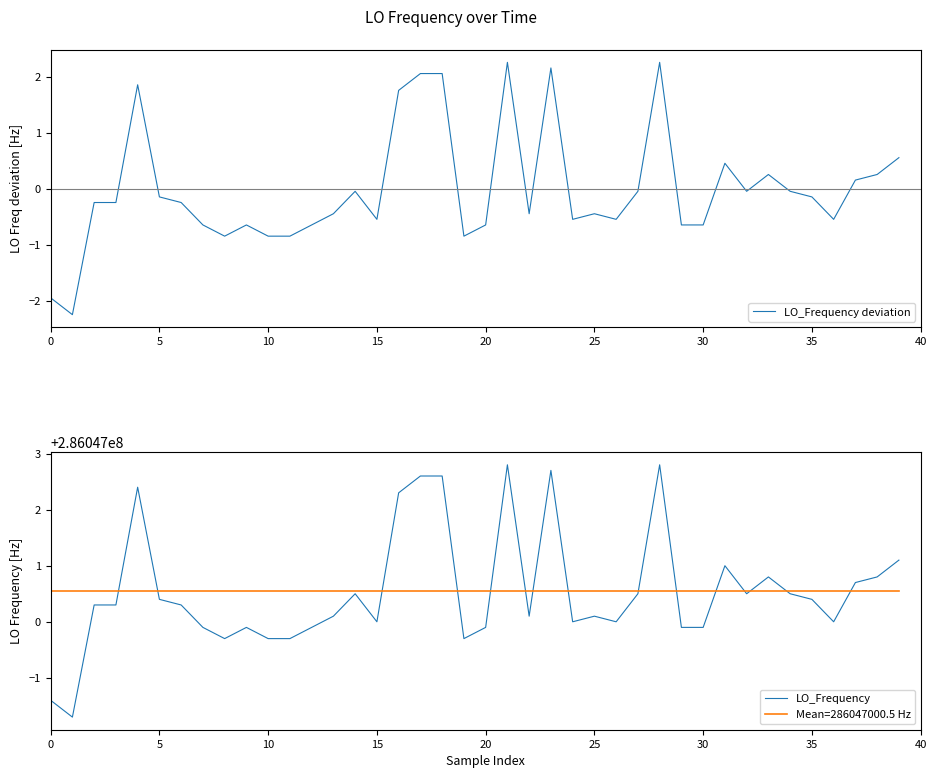

At which label is LO_Frequency closest to 286047000?

15